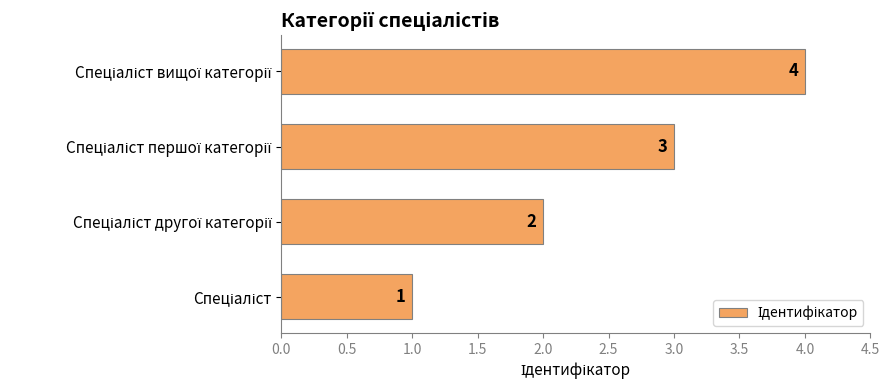

What is the difference between the maximum and minimum values?

3